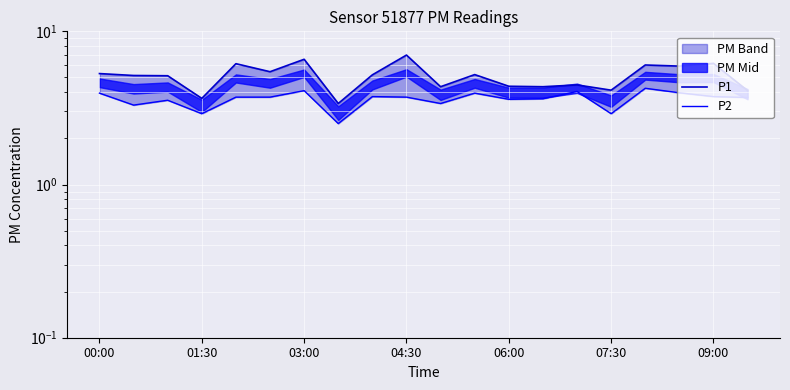

True or false: P1 and P2 cross at least once.

False